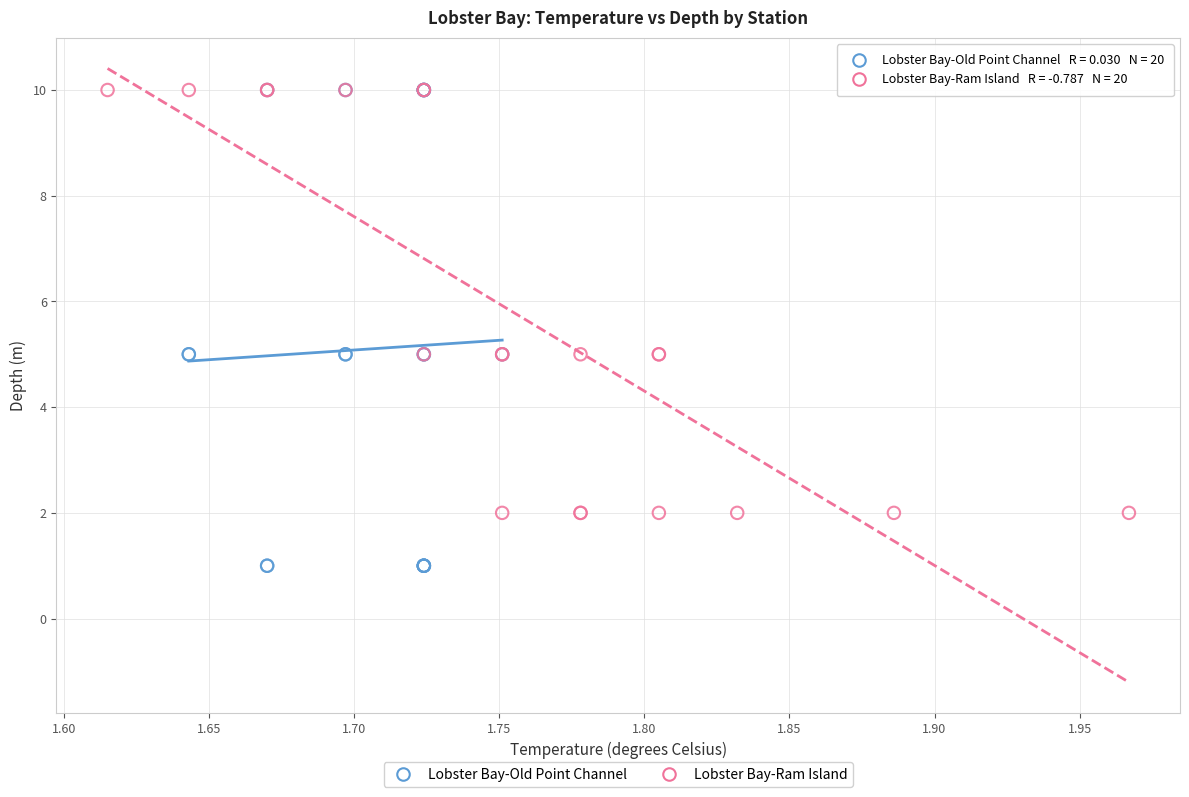

Which series contains the lowest Y value?

Lobster Bay-Old Point Channel